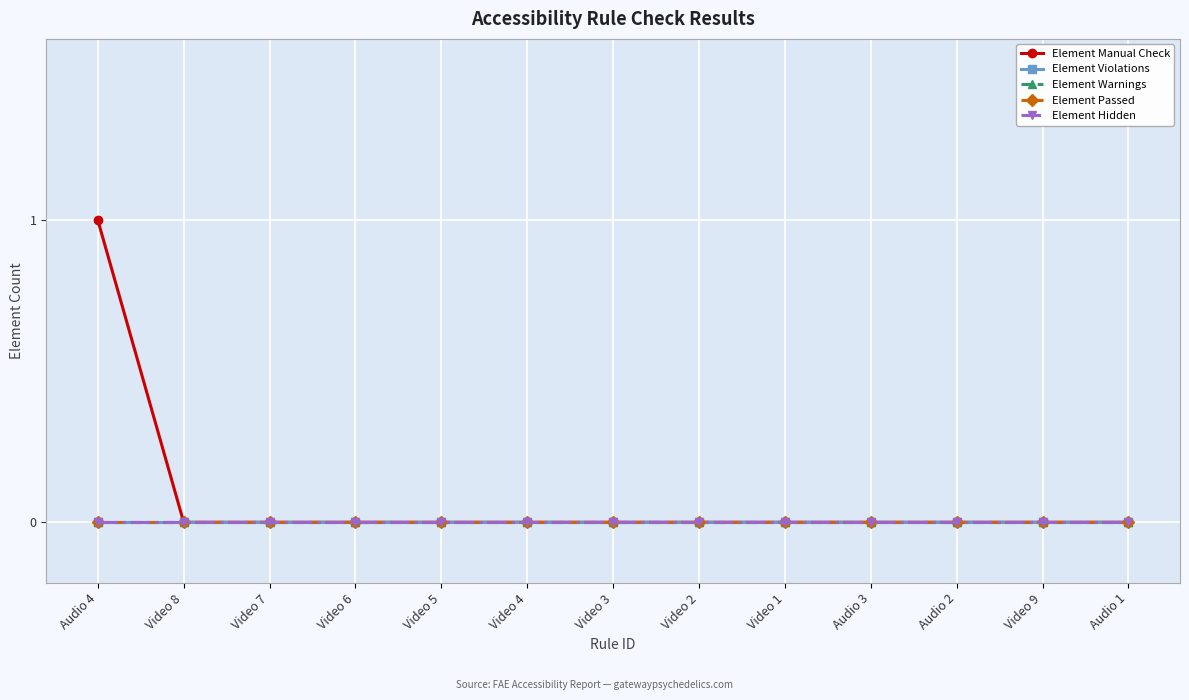

What are all the series names shown in the legend?

Element Manual Check, Element Violations, Element Warnings, Element Passed, Element Hidden